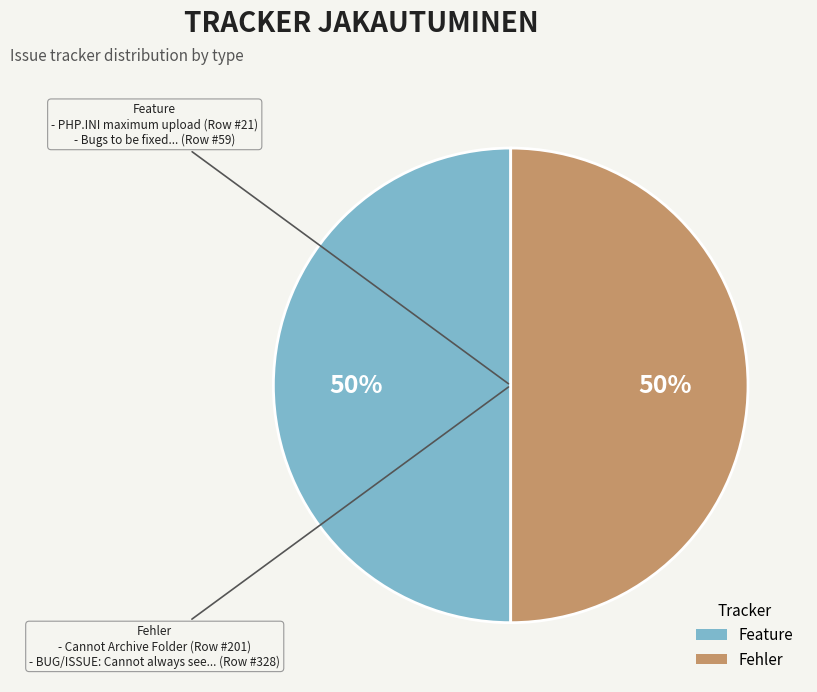

Is the sum of Feature and Fehler greater than half?

Yes